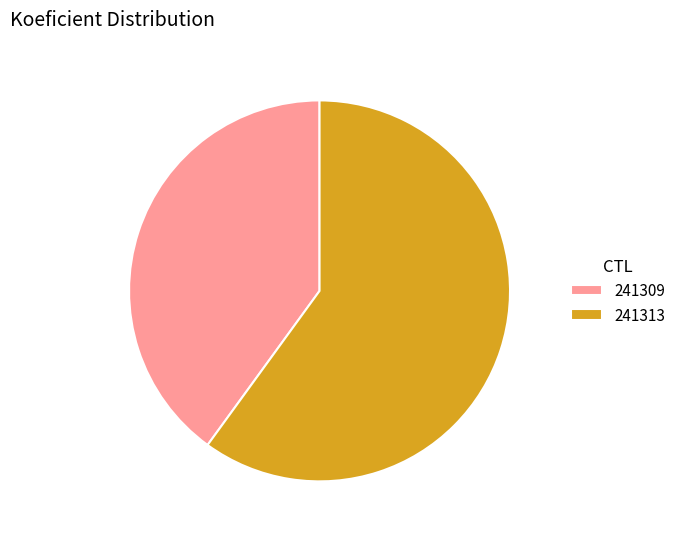

Which slice represents more than half of the pie?

241313